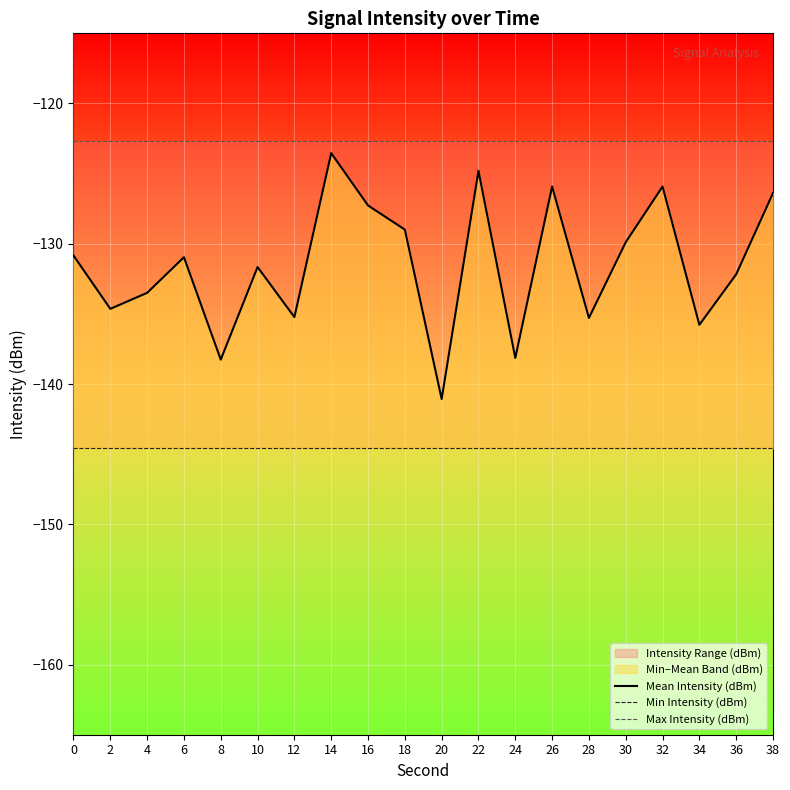

Between 0 and 14, which is larger?

14